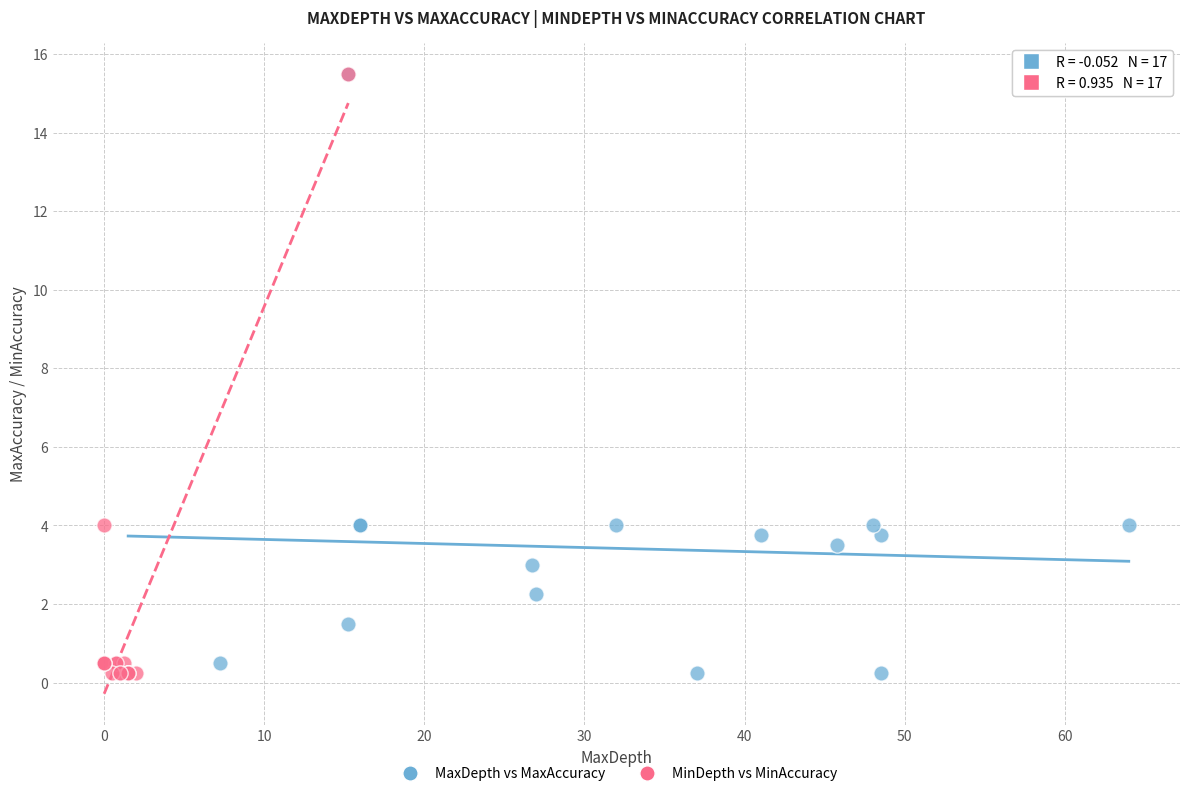

What are all the series names shown in the legend?

MaxDepth vs MaxAccuracy, MinDepth vs MinAccuracy